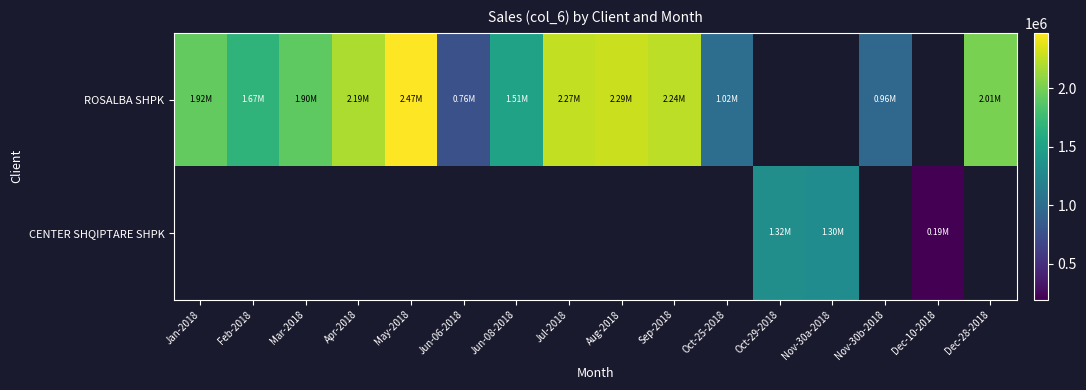

Between Sep-2018 and Oct-25-2018, which series saw the biggest shift?

ROSALBA SHPK